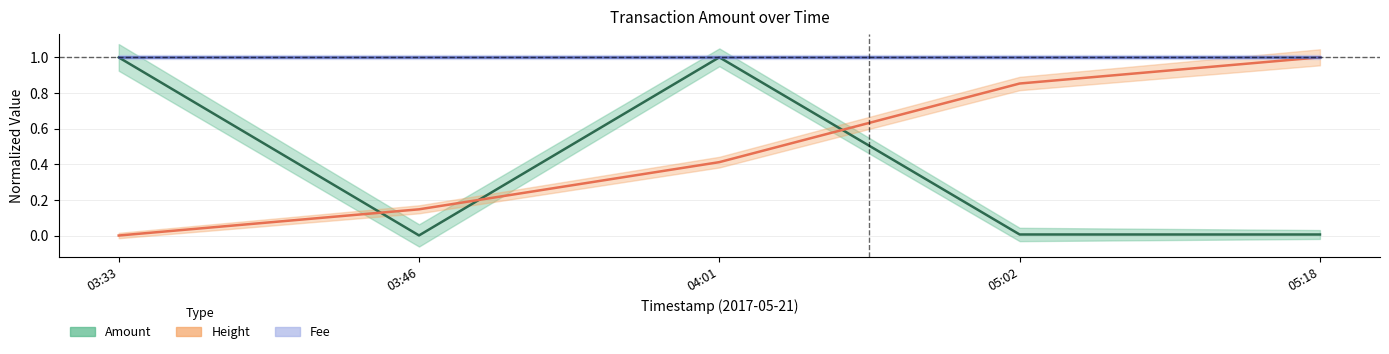

Which series ends up on top after the final intersection of Amount and Height?

Height